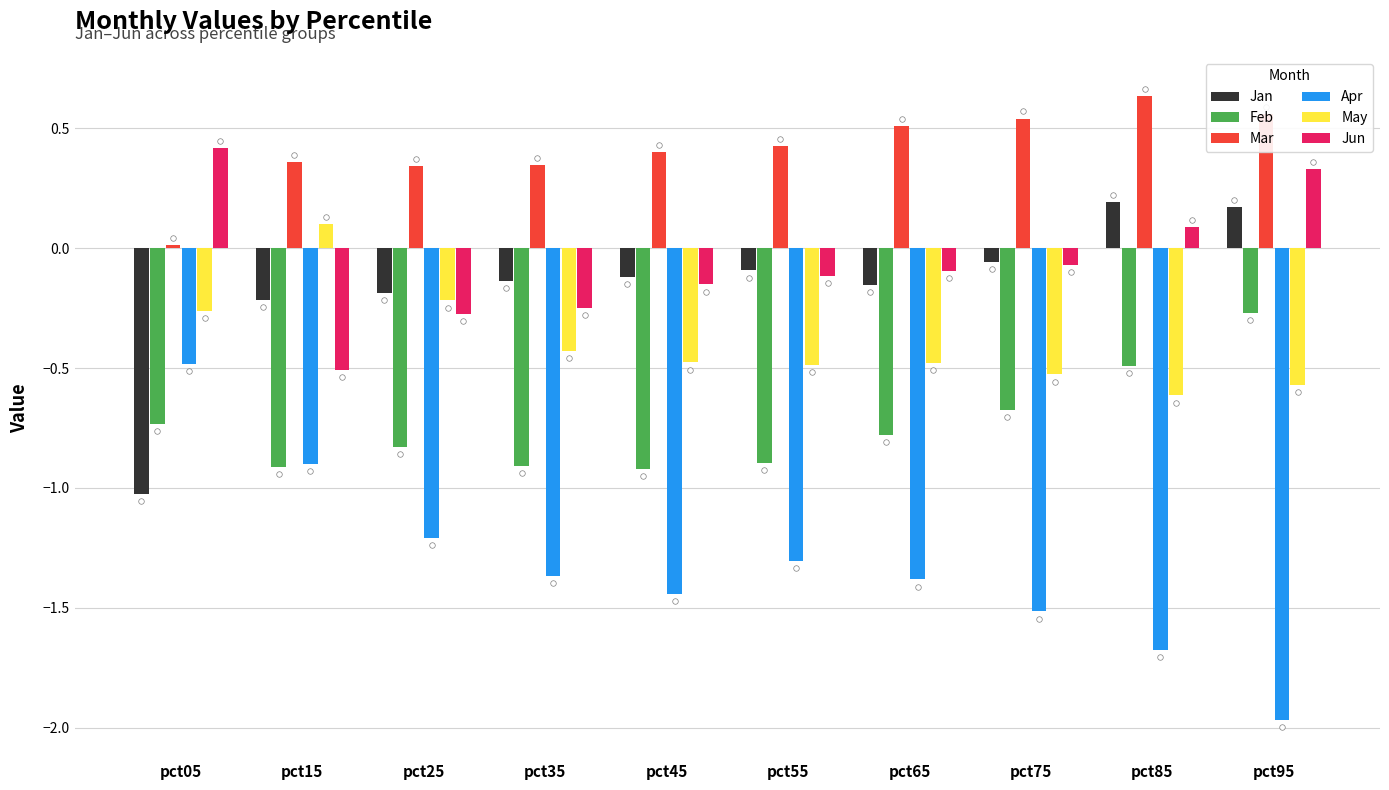

Is the value of Jan at pct35 greater than the value of Feb at pct45?

Yes